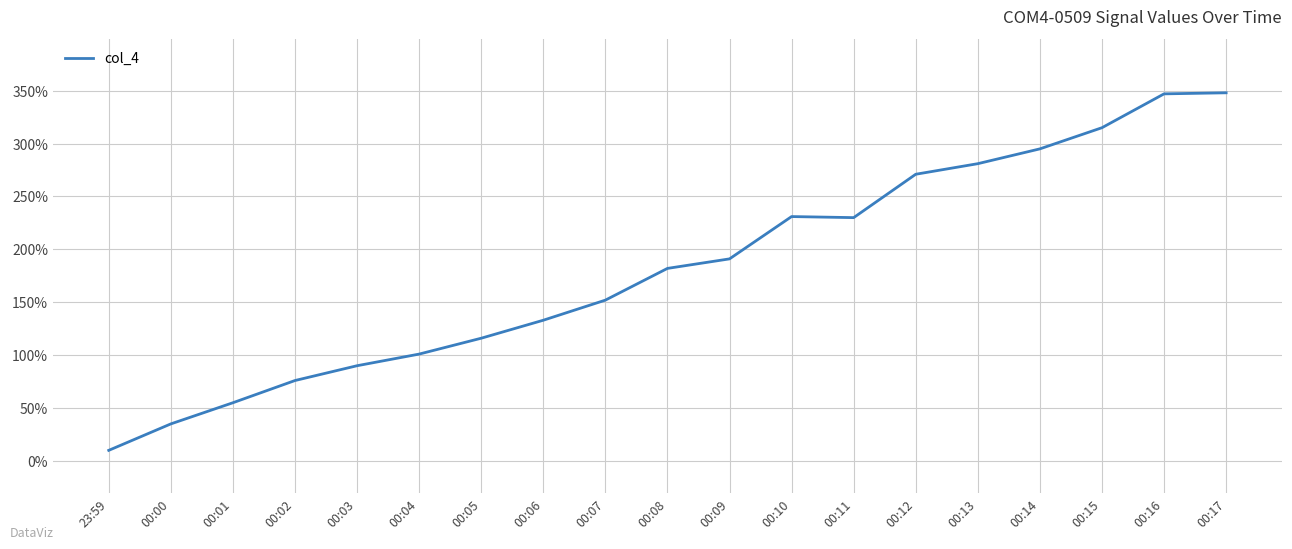

What is the minimum value shown in the chart?

10